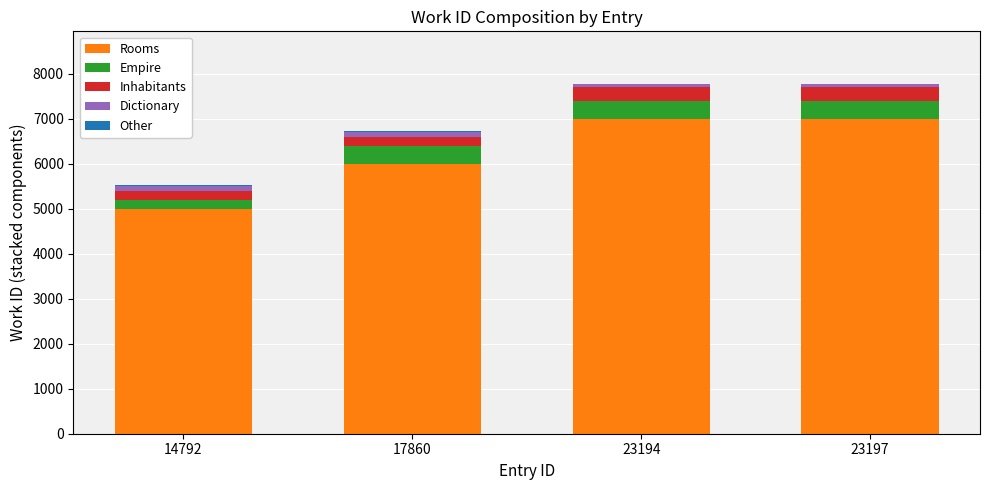

What is the highest value of the Rooms series?

7000